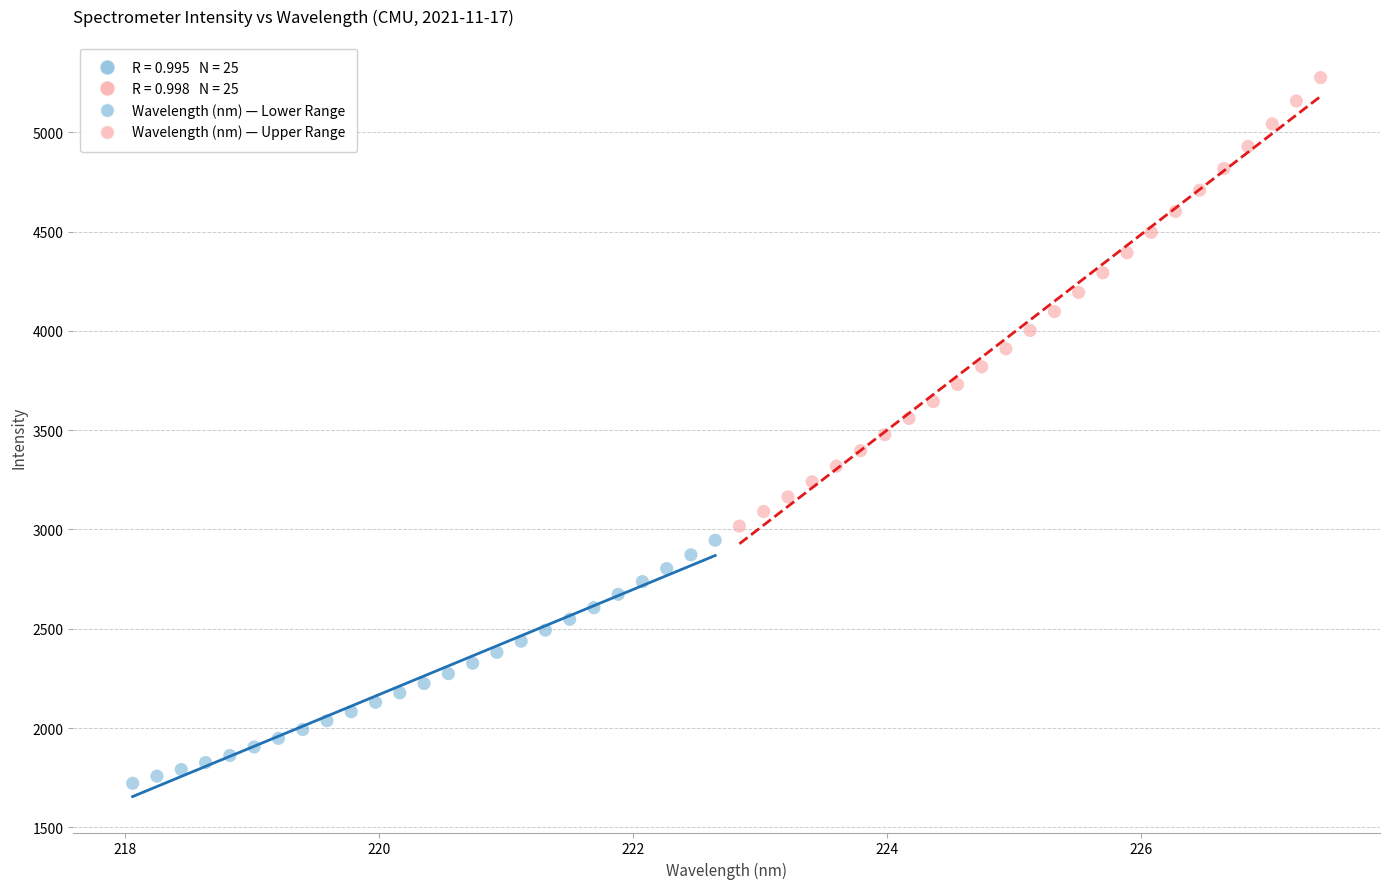

Which series reaches the maximum Y coordinate?

Wavelength (nm) — Upper Range